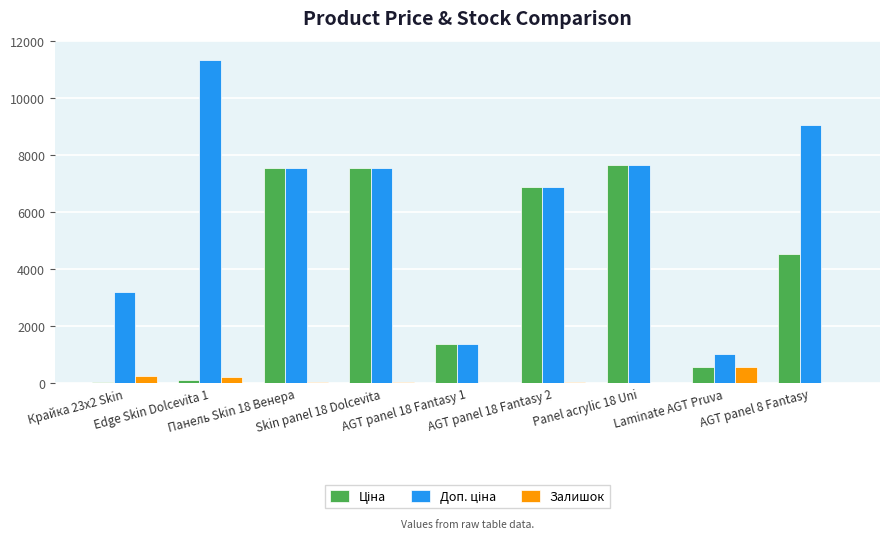

What is the maximum value shown in the chart?

11334.0